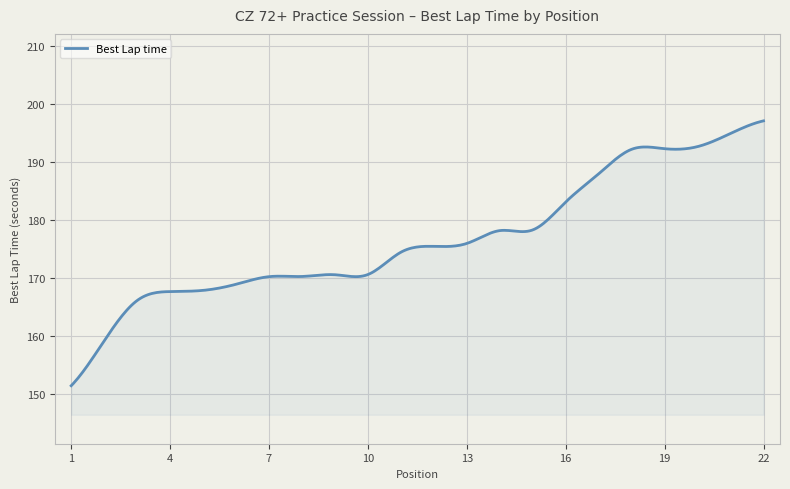

What is the smallest value displayed?

151.5